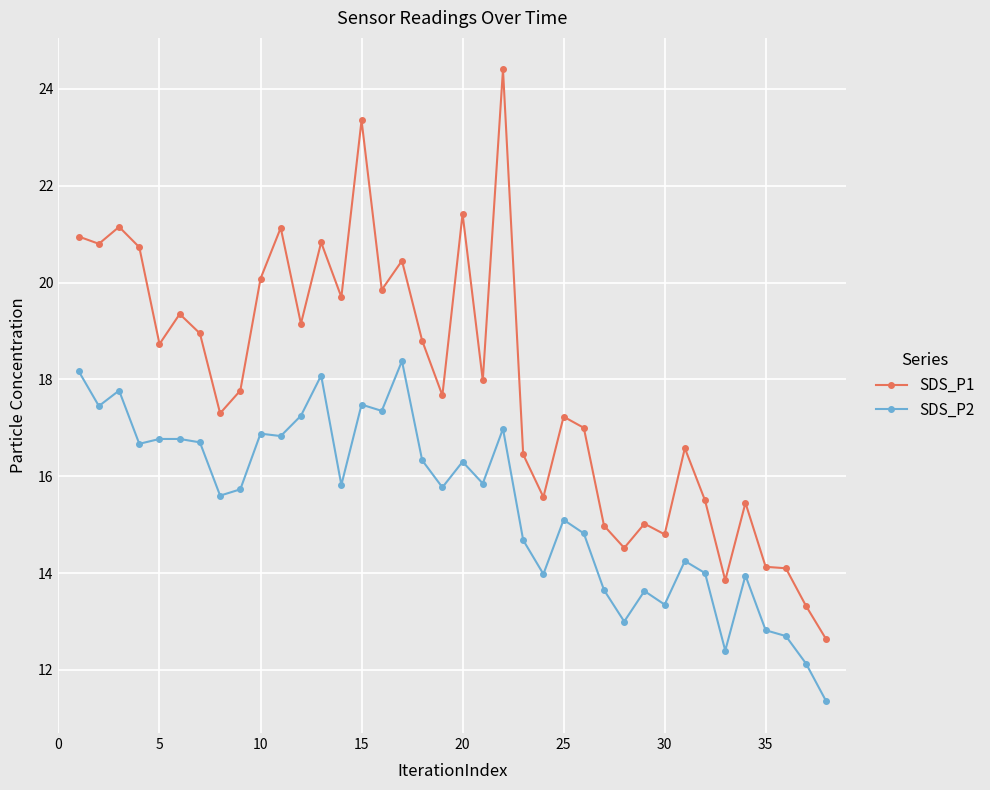

Rank the series by their maximum value, from lowest to highest.

SDS_P2, SDS_P1